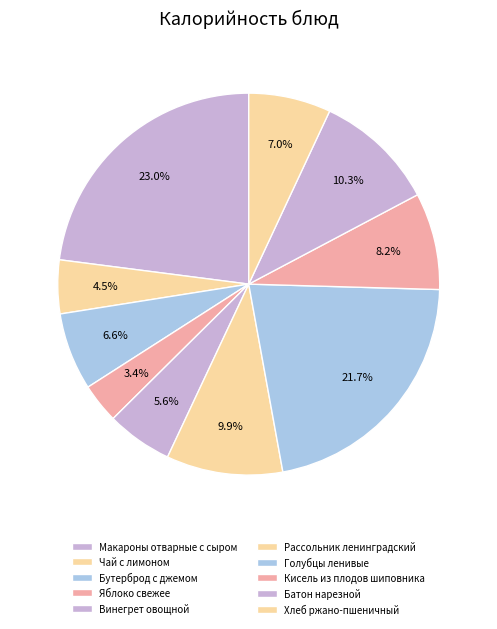

True or false: Хлеб ржано-пшеничный accounts for 1% of the total.

False